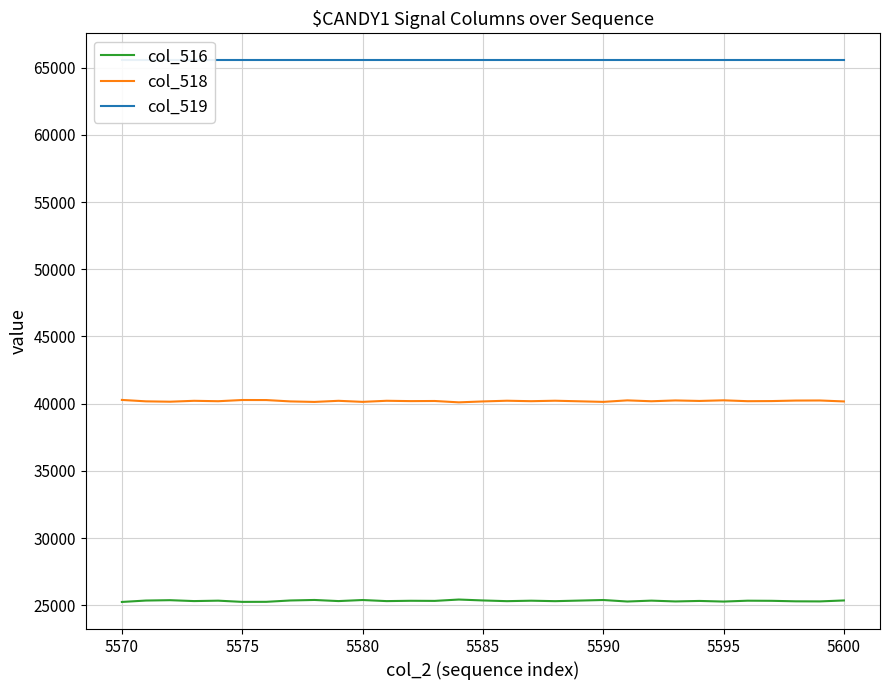

True or false: col_518 and col_516 intersect in this chart.

False